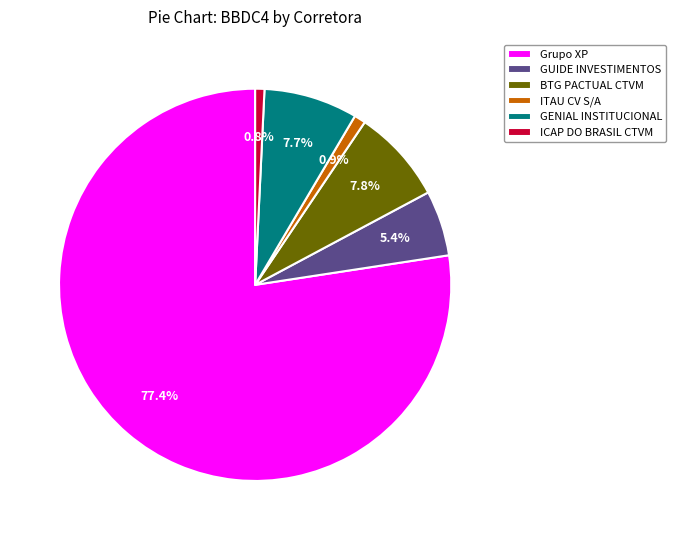

What is the largest slice in the pie chart?

Grupo XP